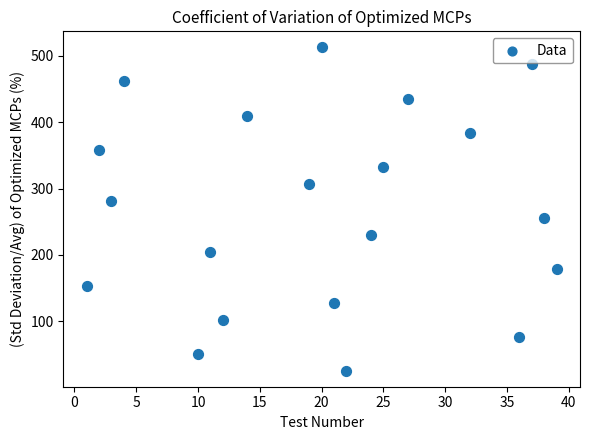

What is the range of X values (max minus min)?

38.0